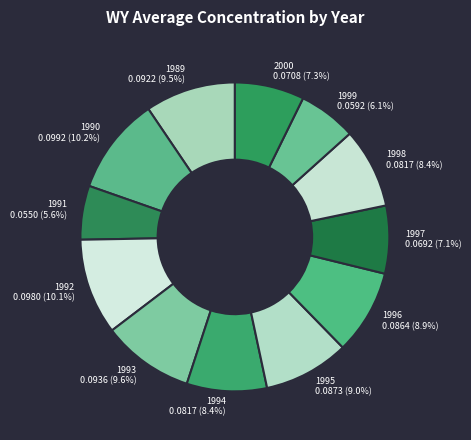

To the nearest percent, what is the average slice percentage?

8%